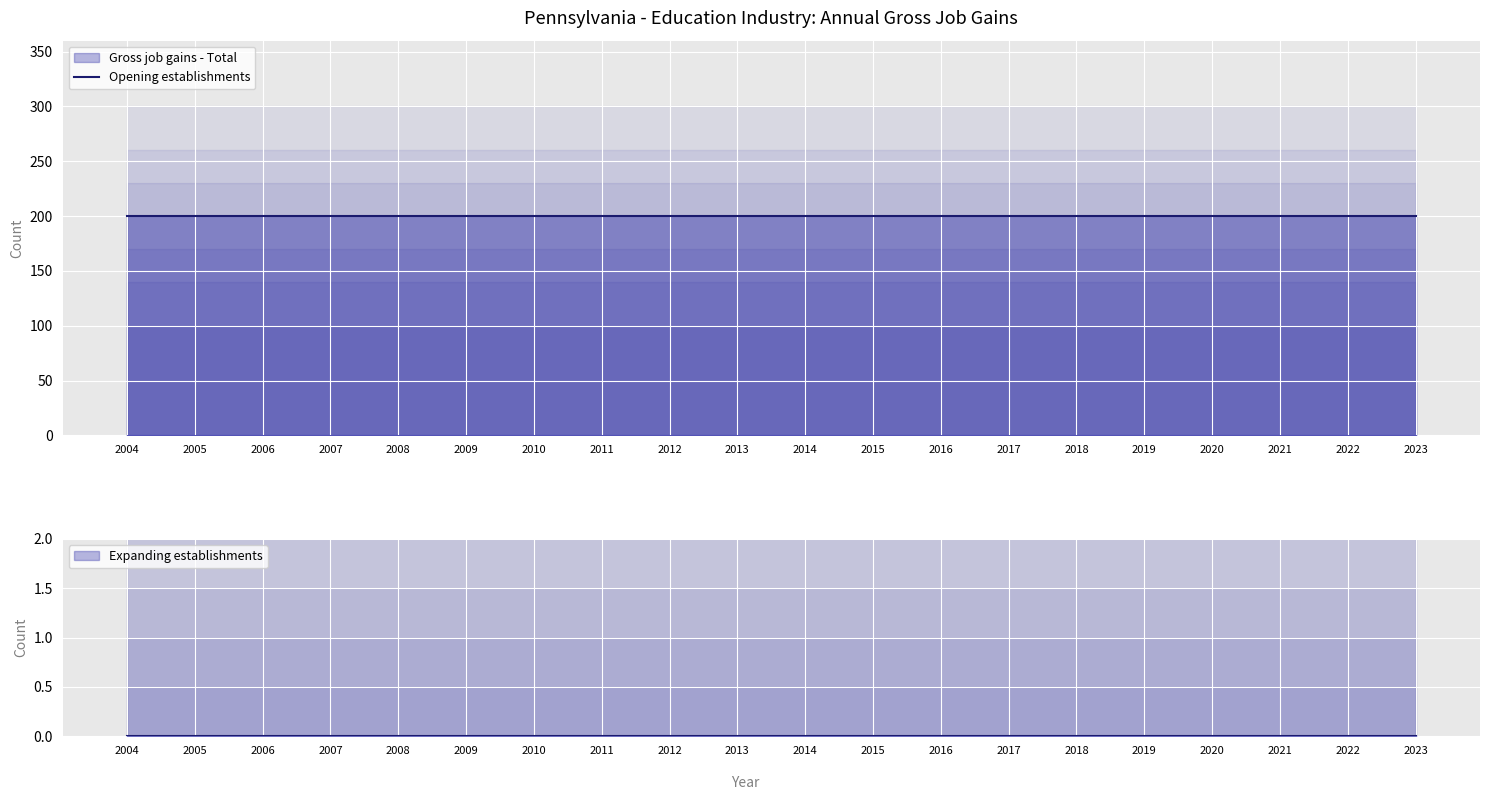

At which label does Gross job gains - Total reach its minimum?

2004